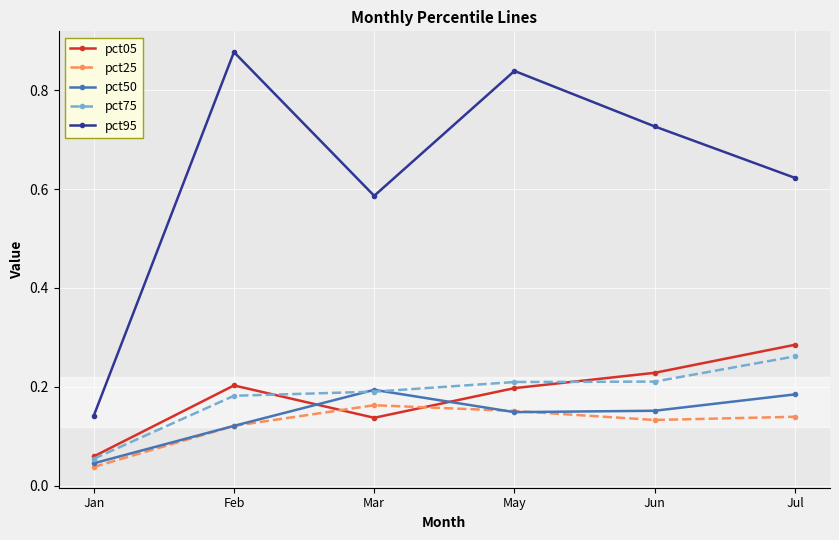

True or false: pct95 and pct25 cross at least once.

False